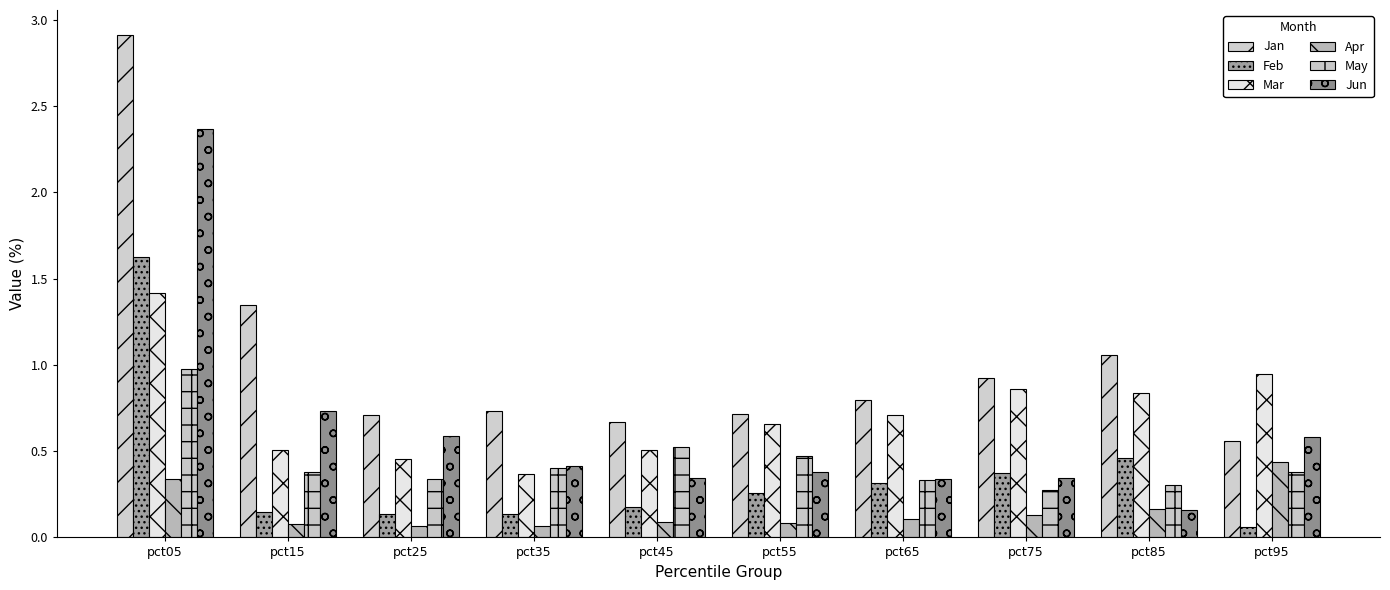

How many bars are there in total?

60